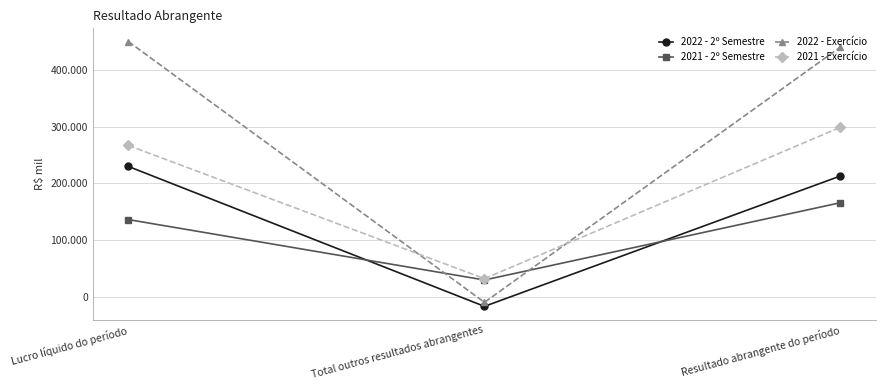

What is the label of the 3rd point from the right?

Lucro líquido do período